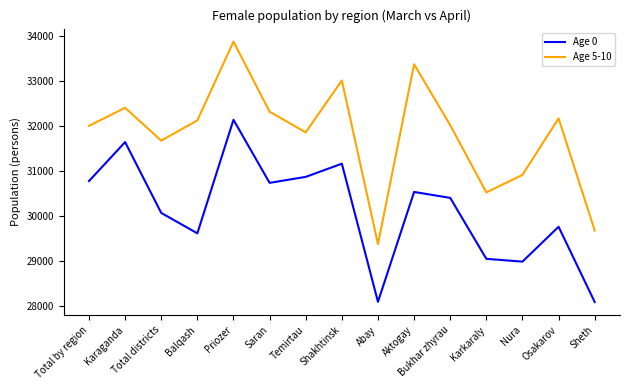

What is the spread (max minus min) of values at Abay?

1283